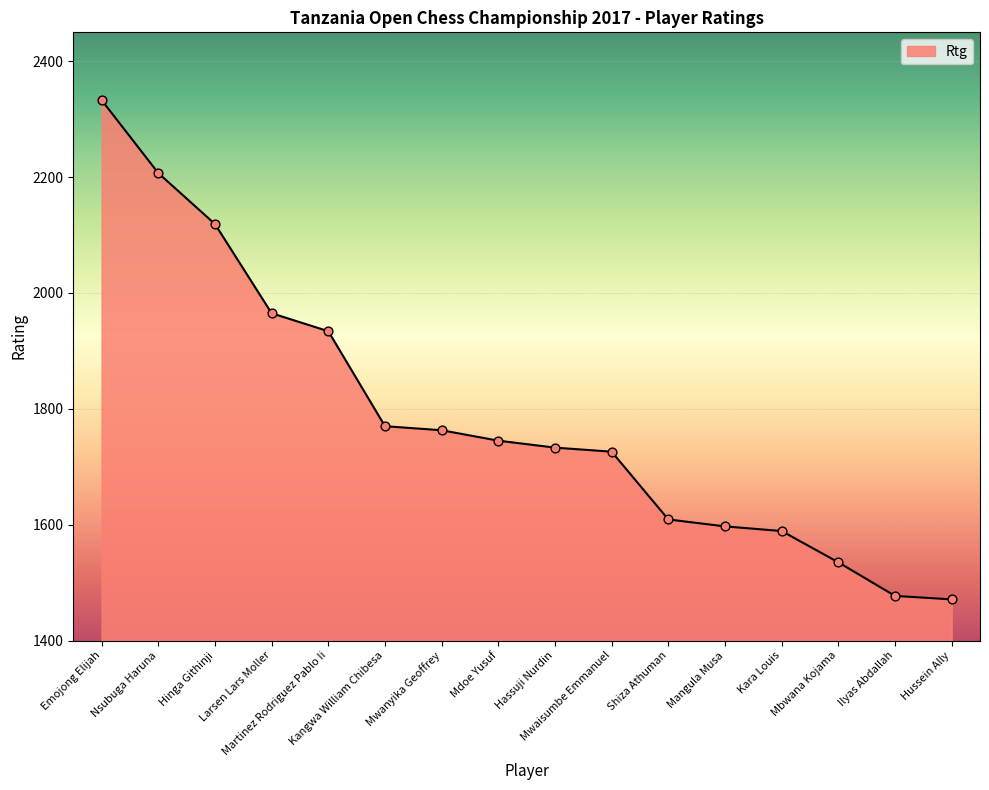

Between Martinez Rodriguez Pablo Ii and Hassuji Nurdin, which is larger?

Martinez Rodriguez Pablo Ii